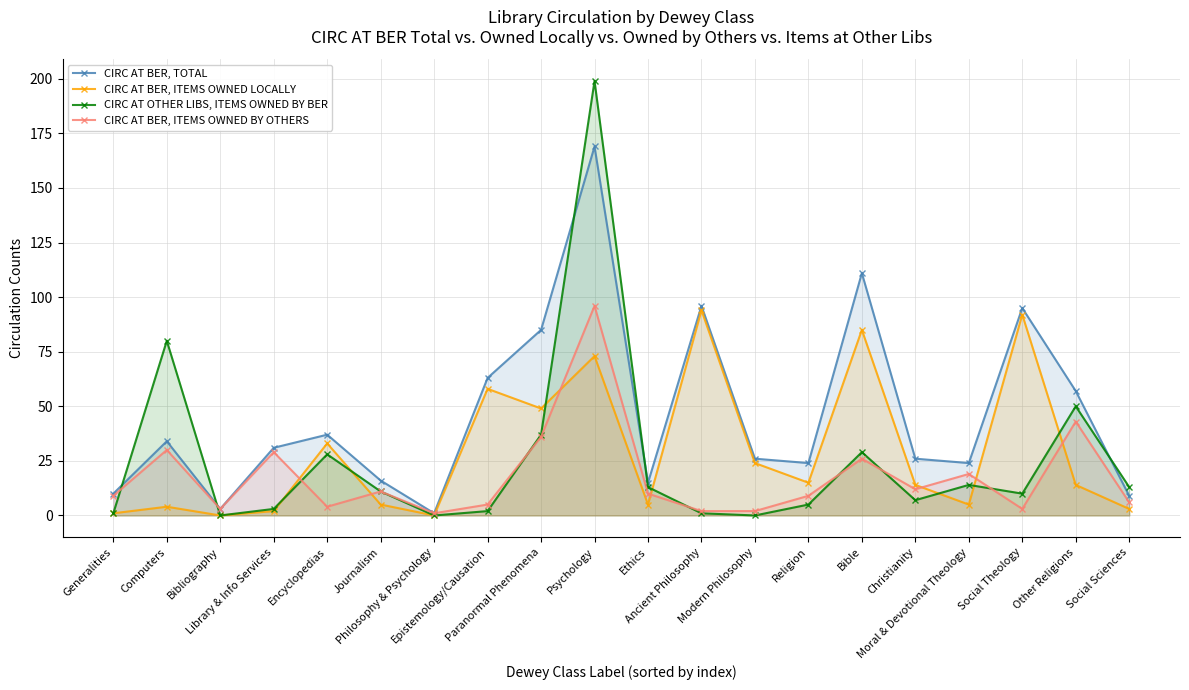

Reading left to right, list all the values displayed in this chart.

CIRC AT BER, TOTAL: Generalities=10	Computers=34	Bibliography=3	Library & Info Services=31	Encyclopedias=37	Journalism=16	Philosophy & Psychology=1	Epistemology/Causation=63	Paranormal Phenomena=85	Psychology=169	Ethics=15	Ancient Philosophy=96	Modern Philosophy=26	Religion=24	Bible=111	Christianity=26	Moral & Devotional Theology=24	Social Theology=95	Other Religions=57	Social Sciences=9
CIRC AT BER, ITEMS OWNED LOCALLY: Generalities=1	Computers=4	Bibliography=0	Library & Info Services=2	Encyclopedias=33	Journalism=5	Philosophy & Psychology=0	Epistemology/Causation=58	Paranormal Phenomena=49	Psychology=73	Ethics=5	Ancient Philosophy=94	Modern Philosophy=24	Religion=15	Bible=85	Christianity=14	Moral & Devotional Theology=5	Social Theology=92	Other Religions=14	Social Sciences=3
CIRC AT OTHER LIBS, ITEMS OWNED BY BER: Generalities=1	Computers=80	Bibliography=0	Library & Info Services=3	Encyclopedias=28	Journalism=11	Philosophy & Psychology=0	Epistemology/Causation=2	Paranormal Phenomena=37	Psychology=199	Ethics=13	Ancient Philosophy=1	Modern Philosophy=0	Religion=5	Bible=29	Christianity=7	Moral & Devotional Theology=14	Social Theology=10	Other Religions=50	Social Sciences=13
CIRC AT BER, ITEMS OWNED BY OTHERS: Generalities=9	Computers=30	Bibliography=3	Library & Info Services=29	Encyclopedias=4	Journalism=11	Philosophy & Psychology=1	Epistemology/Causation=5	Paranormal Phenomena=36	Psychology=96	Ethics=10	Ancient Philosophy=2	Modern Philosophy=2	Religion=9	Bible=26	Christianity=12	Moral & Devotional Theology=19	Social Theology=3	Other Religions=43	Social Sciences=6